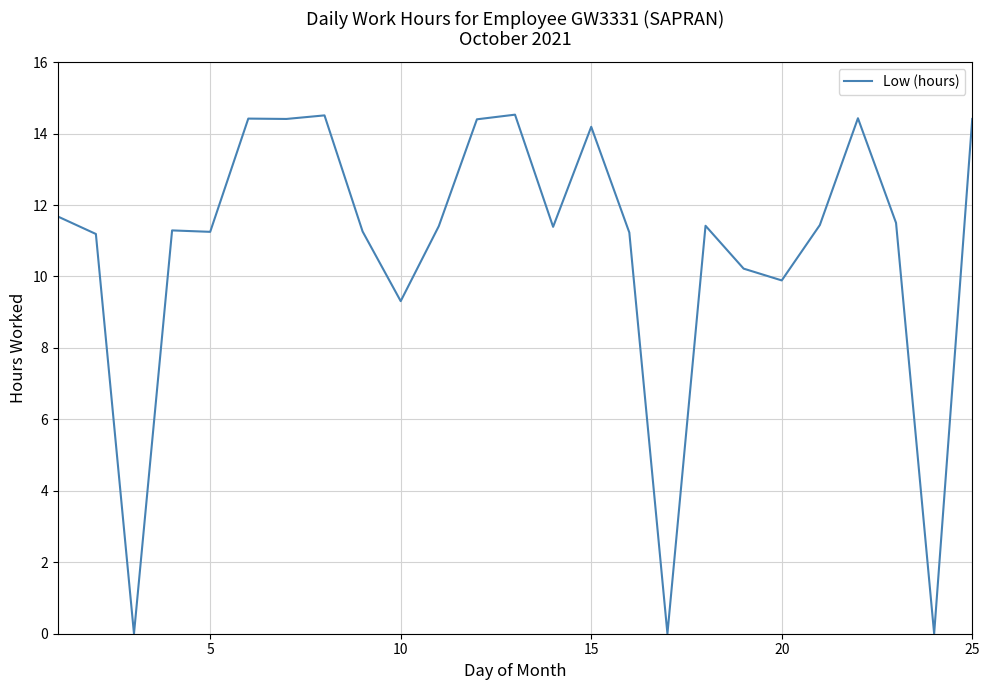

What is the difference between the maximum and minimum values?

14.5